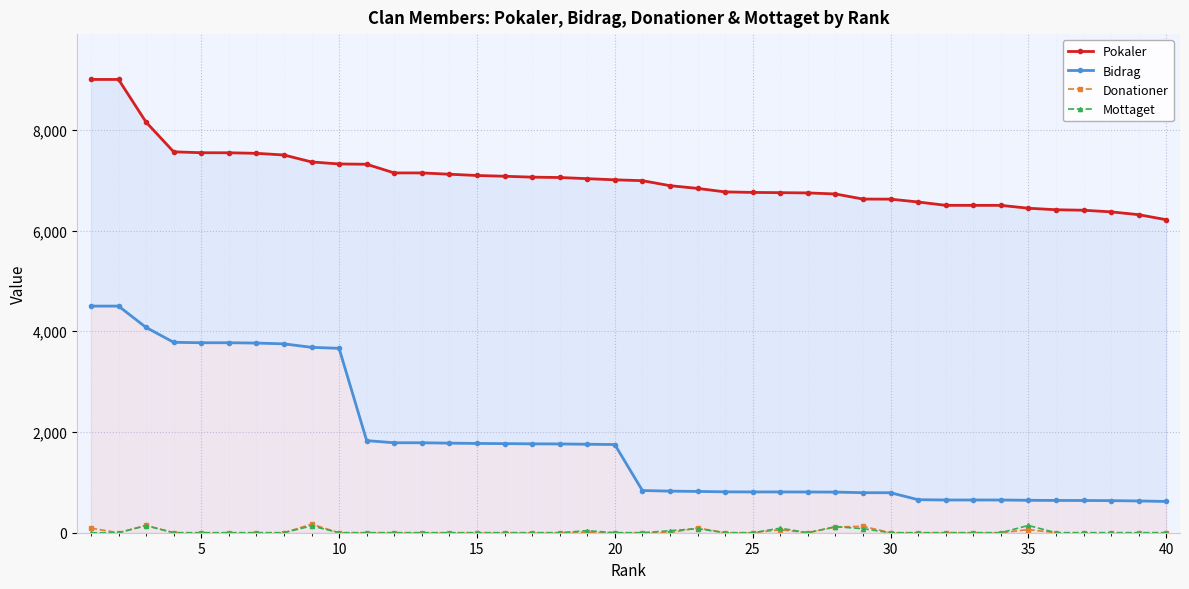

True or false: Donationer has more than 0 interior local peaks.

True